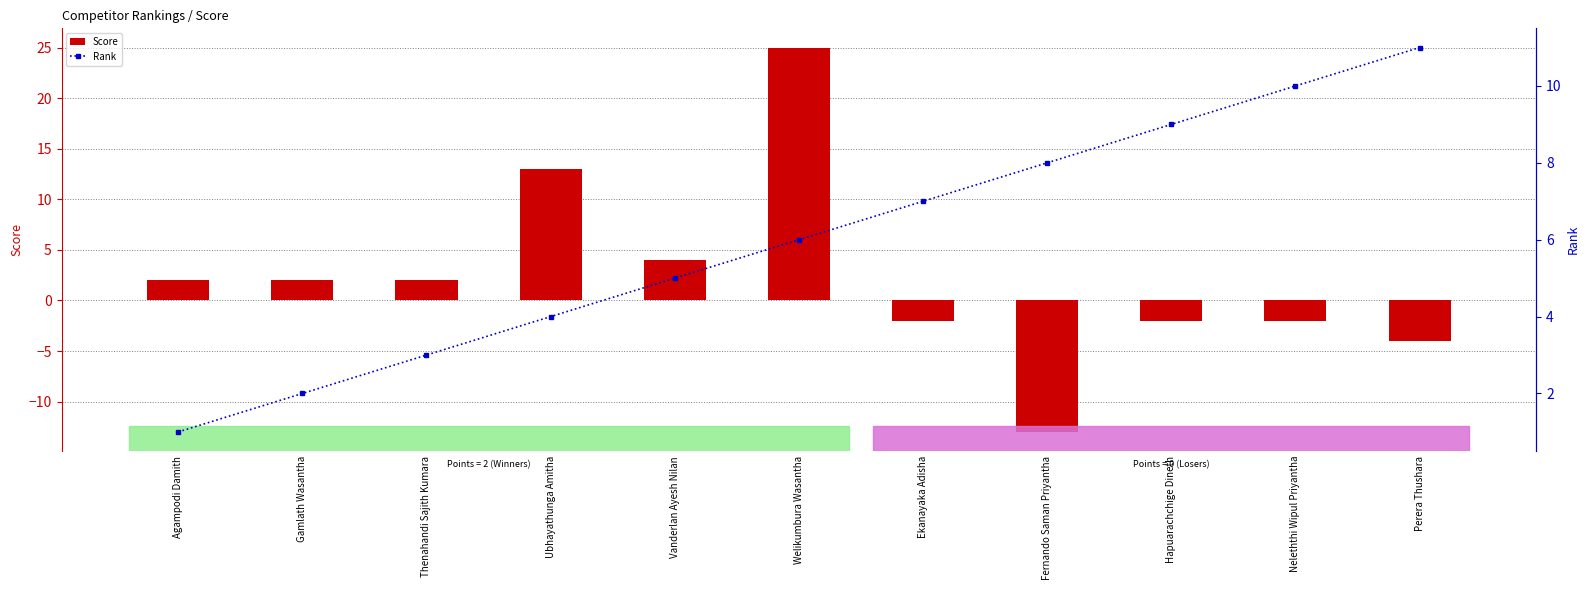

What is the value of the Rank bar at the 2nd from the left?

2